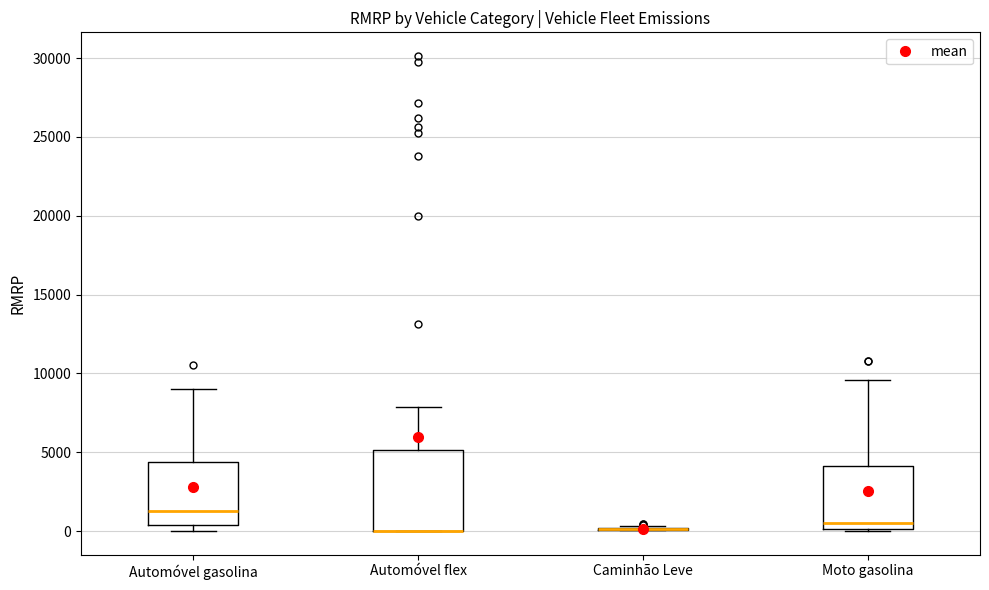

Comparing the boxes themselves (not the whiskers), which one is the tallest?

Automóvel flex